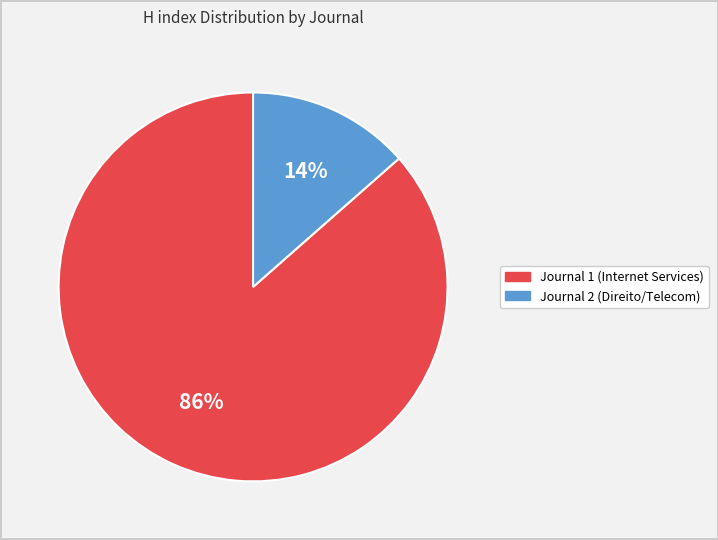

To the nearest percent, what is the average slice percentage?

50%